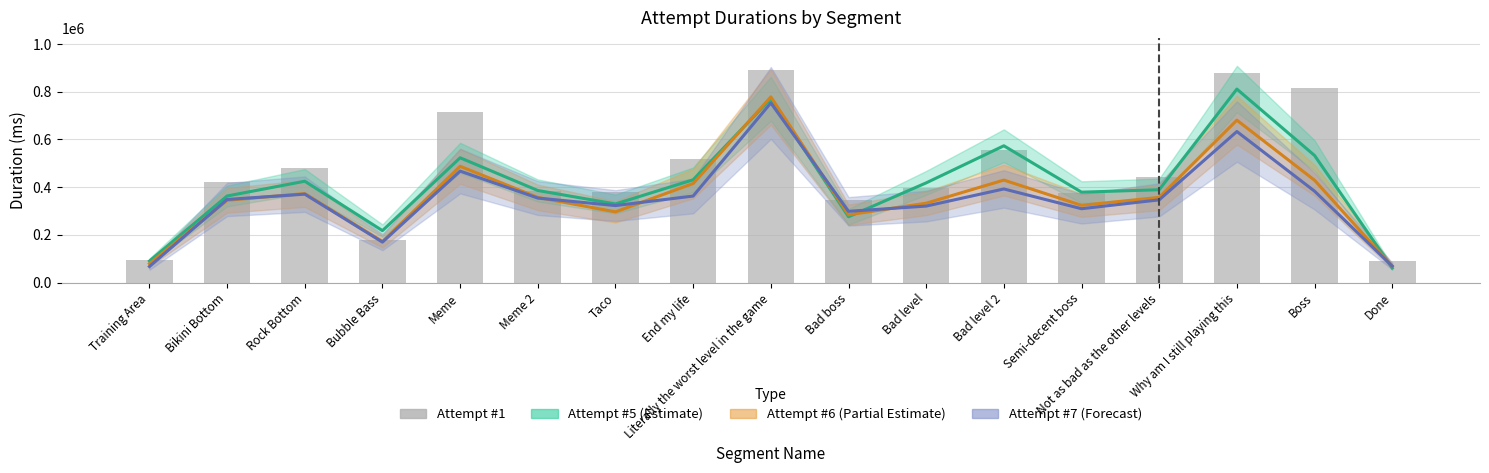

What is the highest value of the Attempt #1 series?

891984